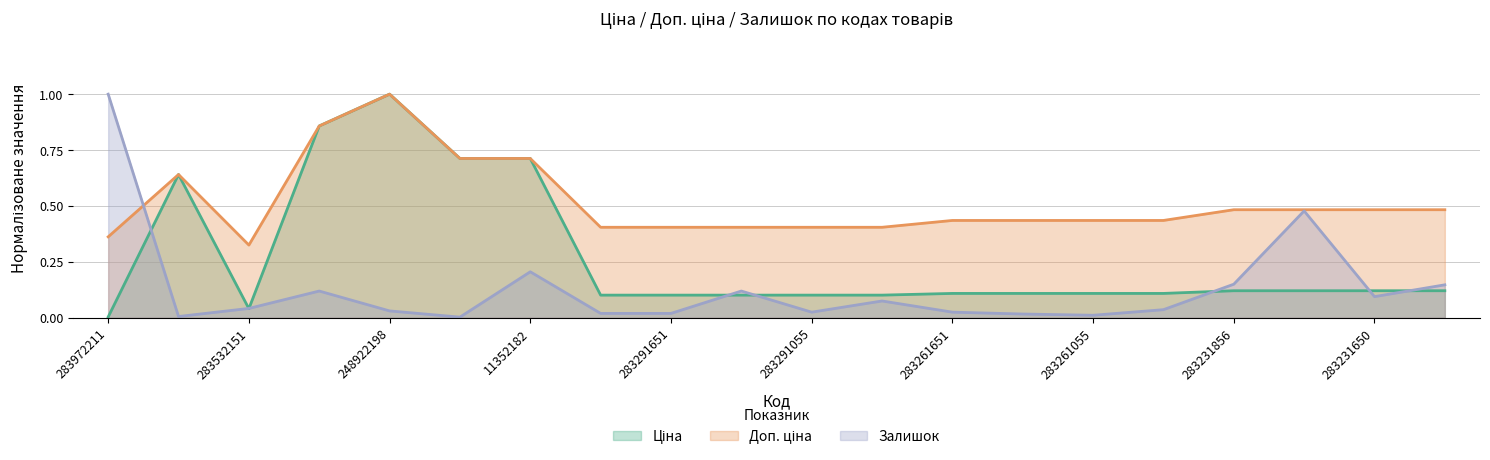

Count the number of data series in this chart.

3